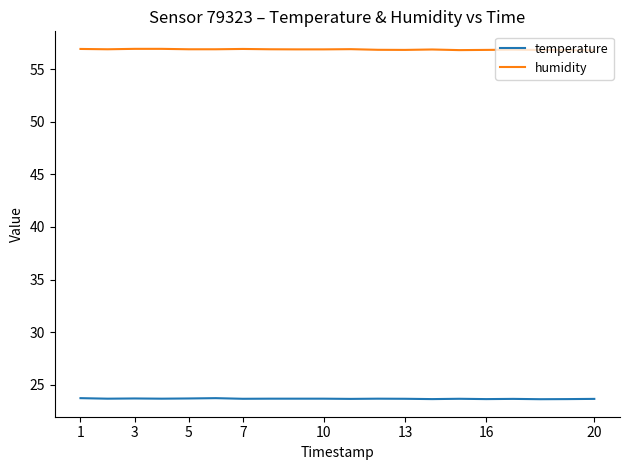

What is the minimum value shown in the chart?

23.6